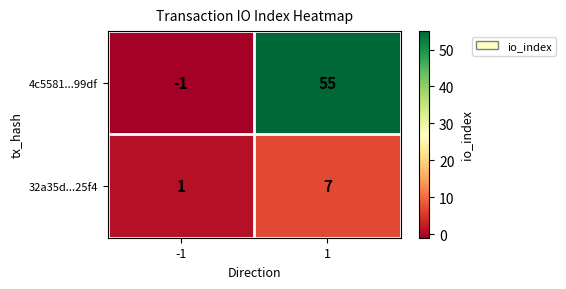

At which category is the sum across all series the highest?

1